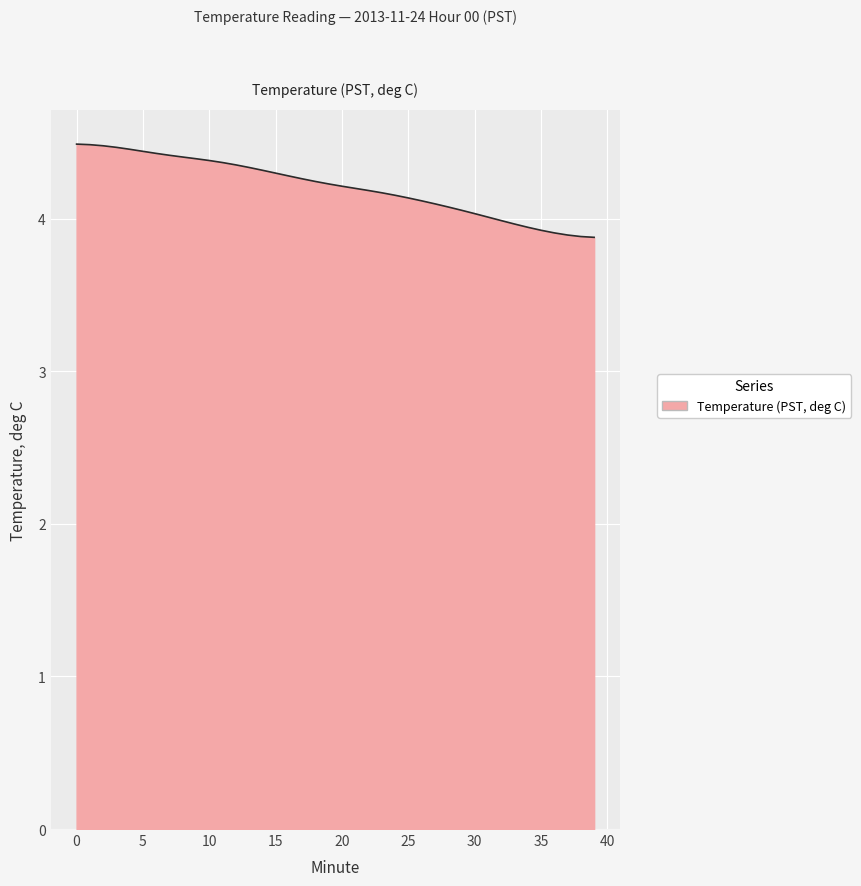

What is the difference between the maximum and minimum values?

0.6